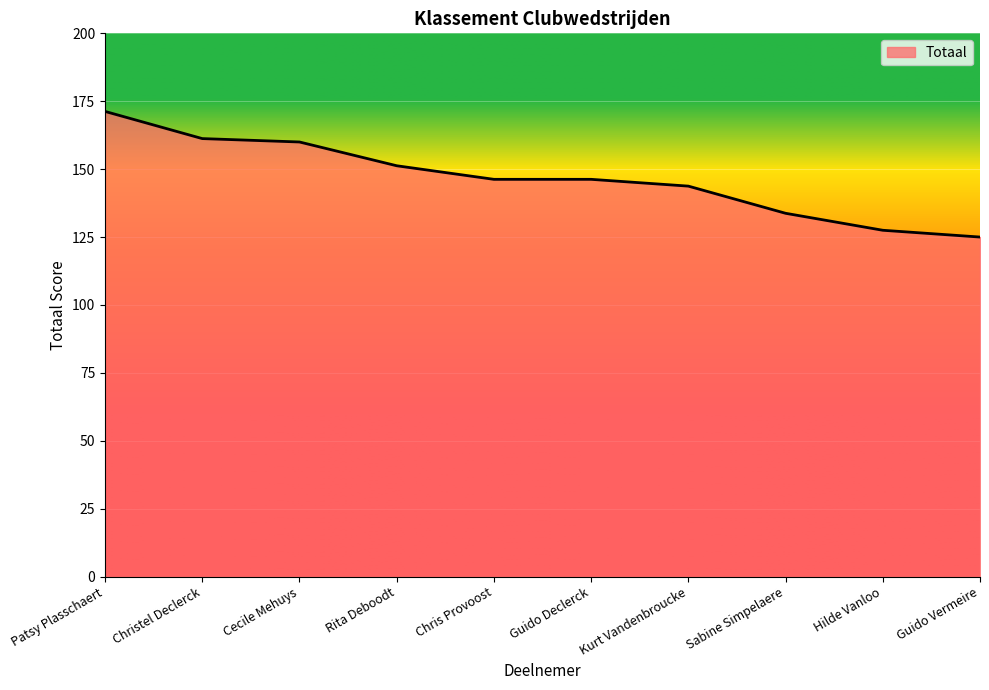

What is the ratio of the value at Chris Provoost to the value at Patsy Plasschaert?

0.9